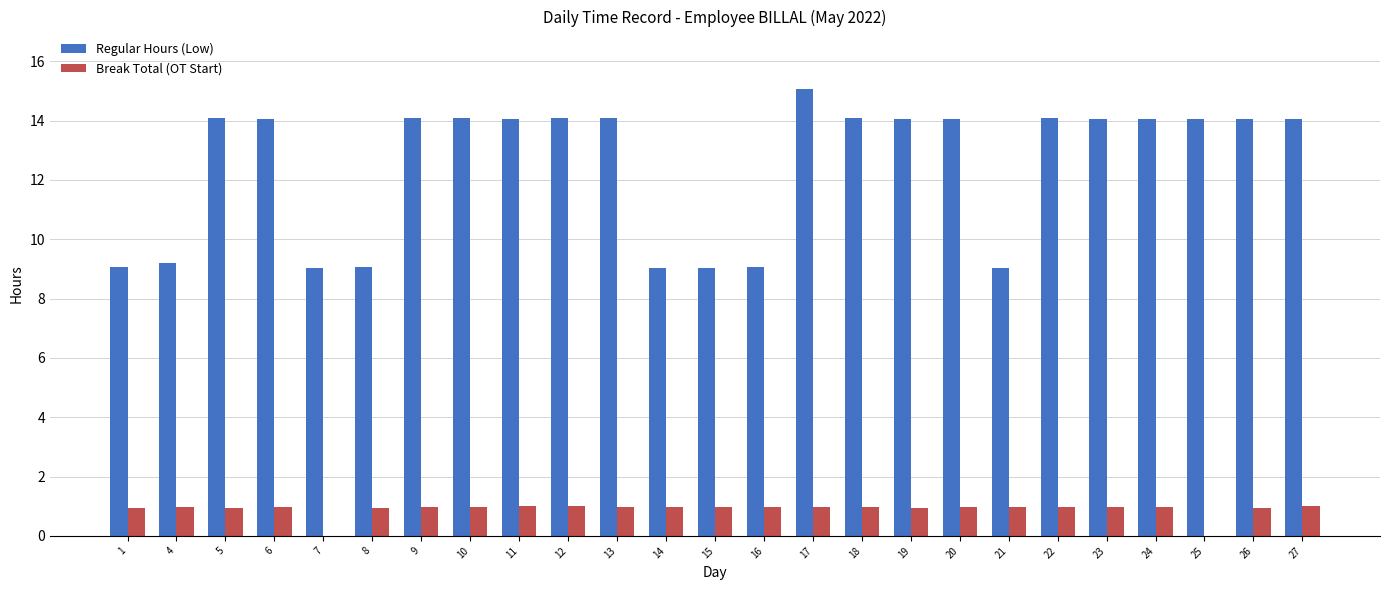

At which category is the sum across all series the highest?

17